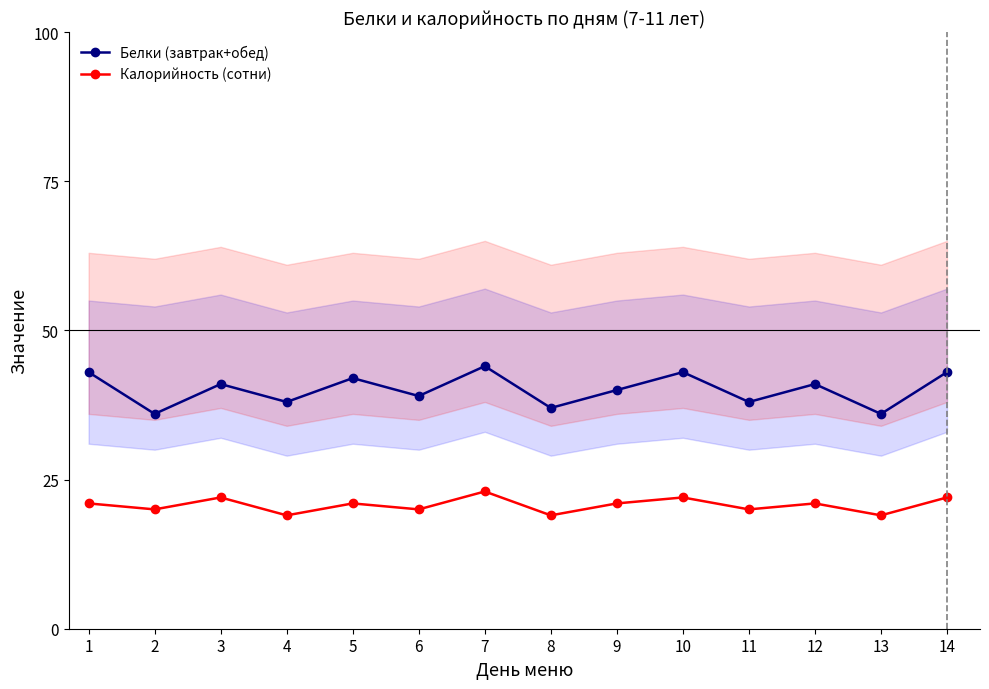

Between 4 and 10, which series saw the biggest shift?

Белки (завтрак+обед)